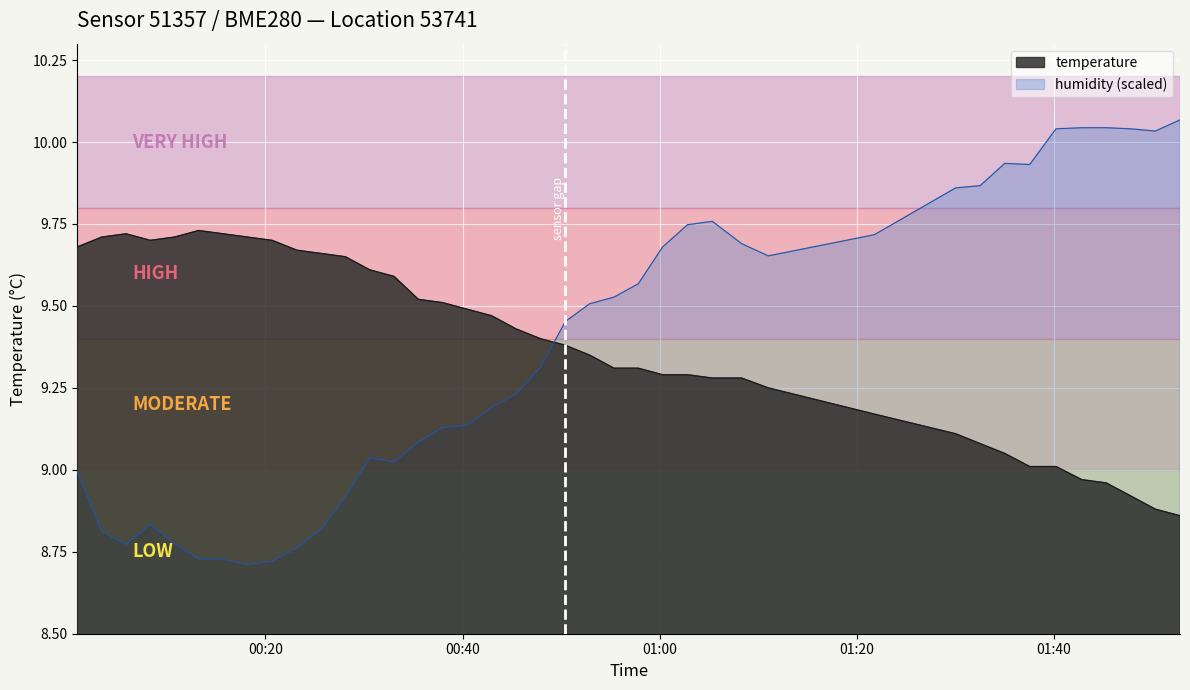

Does the chart display data point markers on the line(s)?

No